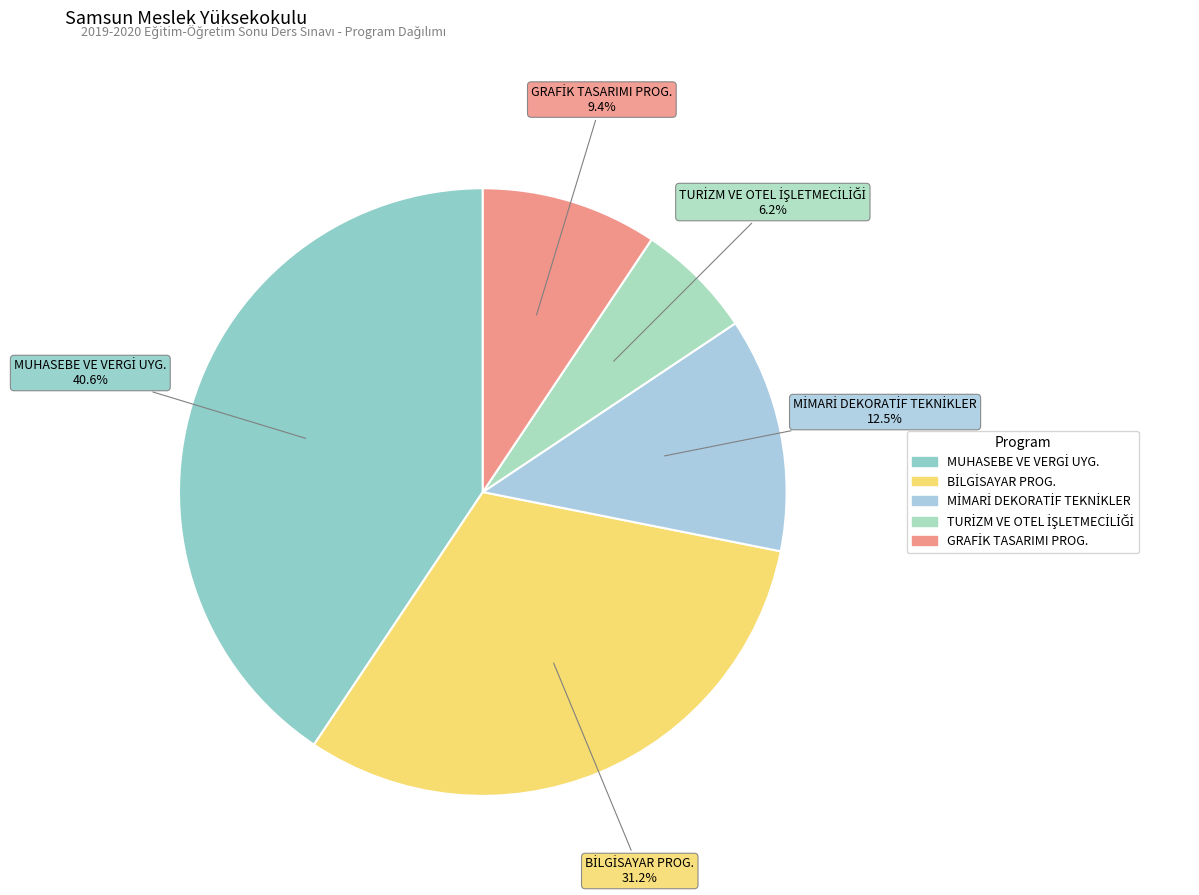

Is there any slice that represents more than half of the pie?

No